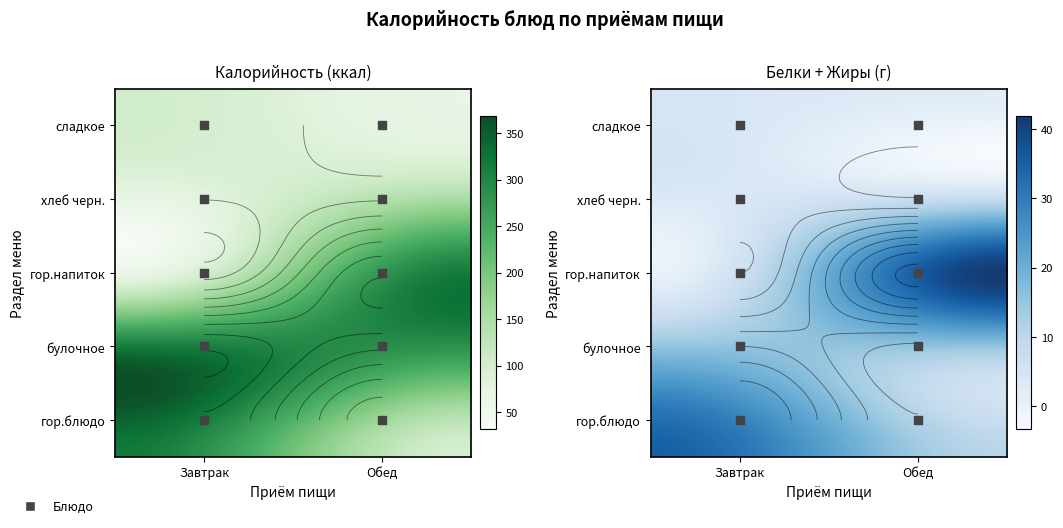

How many values in the Обед series are below 116?

2